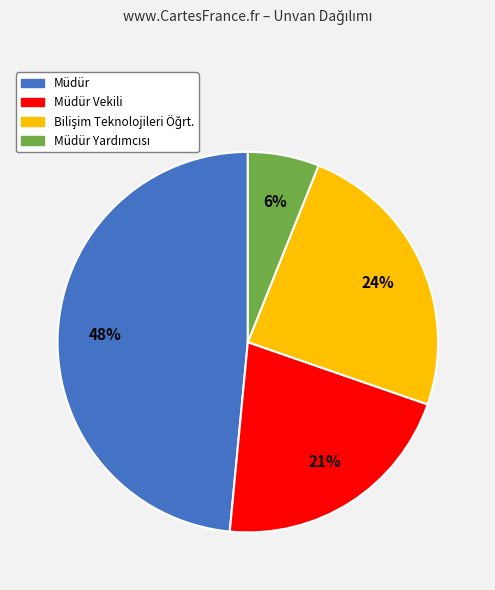

Count the number of slices in the pie.

4